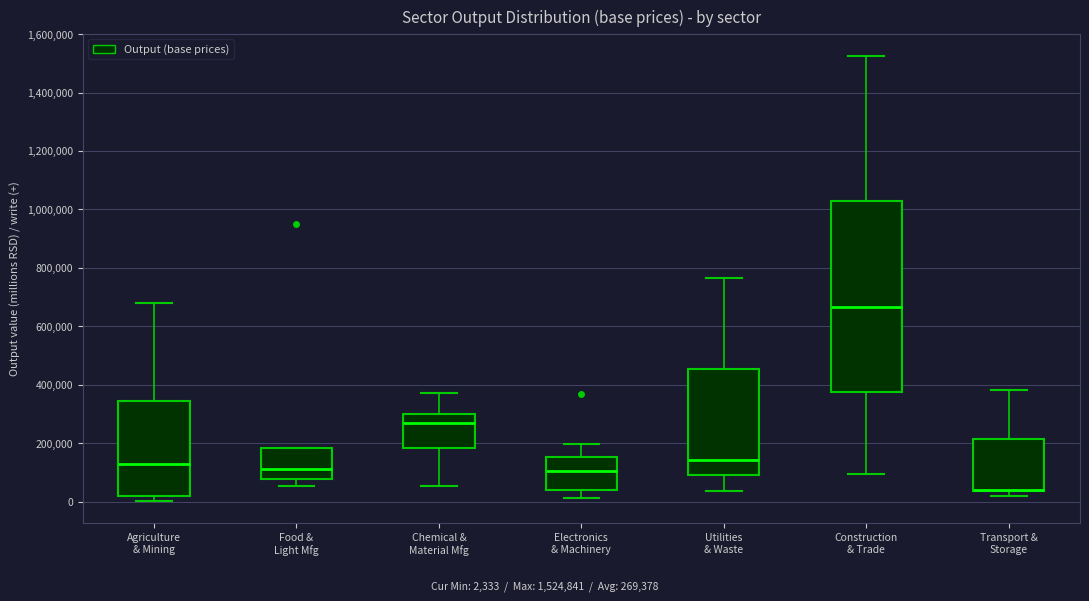

Where is the lower edge of the box for Chemical & Material Mfg on the y-axis? The values are not printed on the chart, so give them approximately, as read against the axis.

180000